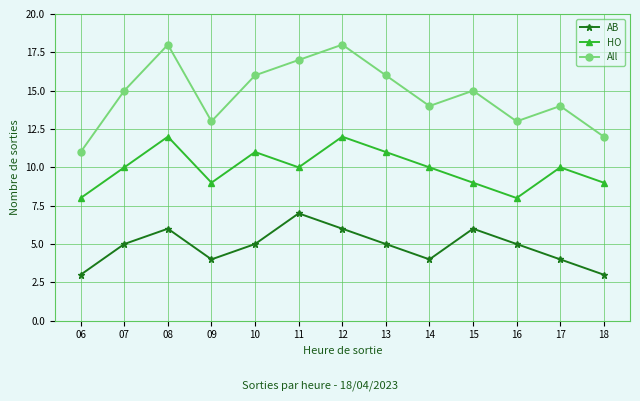

At which category does AB reach its first local valley?

09